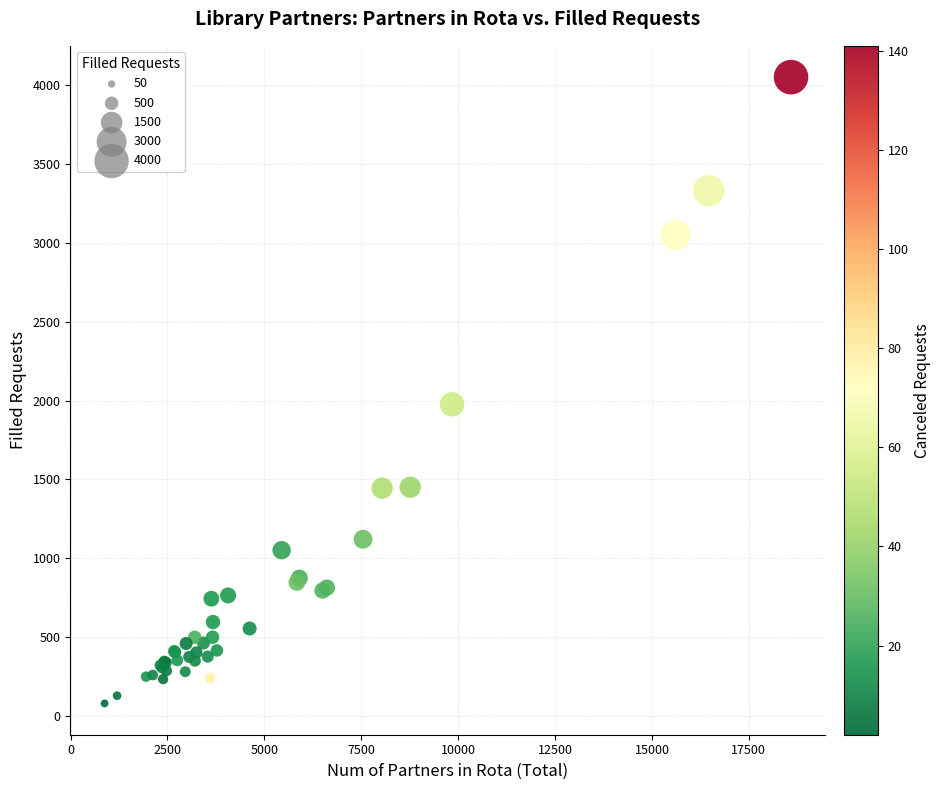

What Y value in the scatter plot is closest to 2065?

1976